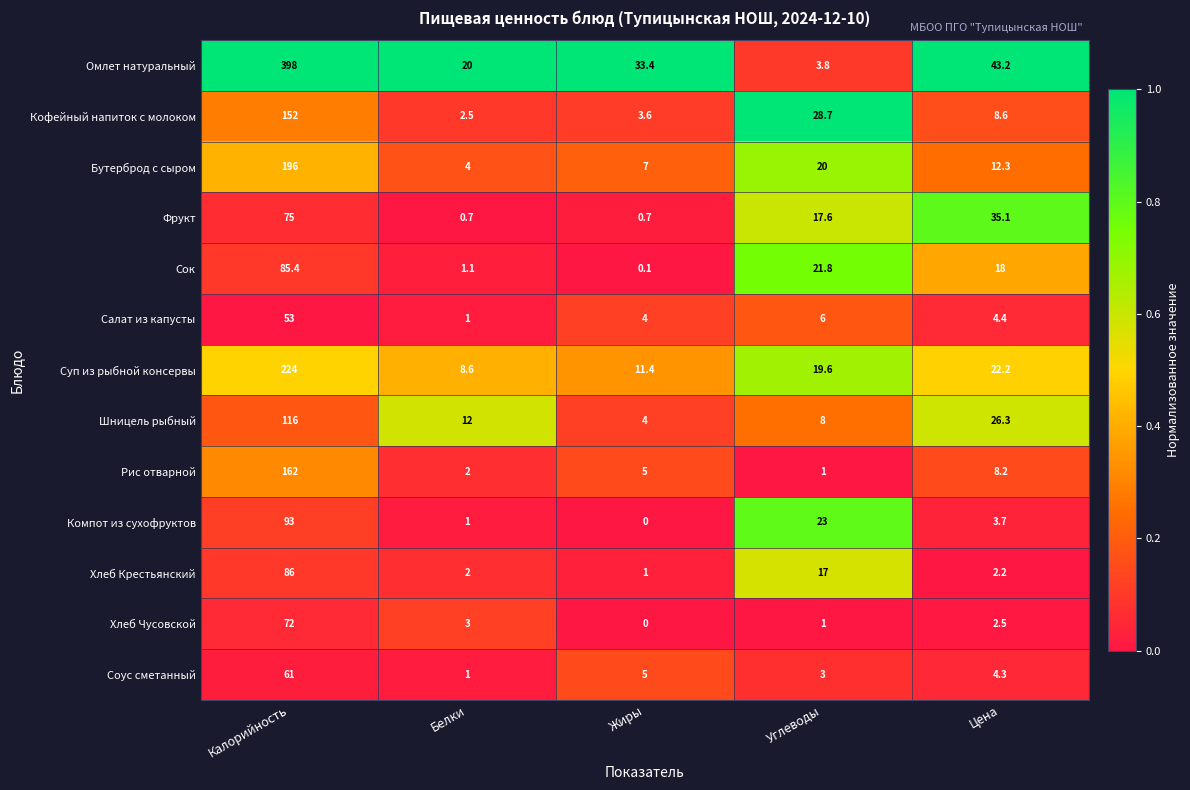

Rank the categories by Соус сметанный value from lowest to highest.

Белки, Углеводы, Цена, Жиры, Калорийность